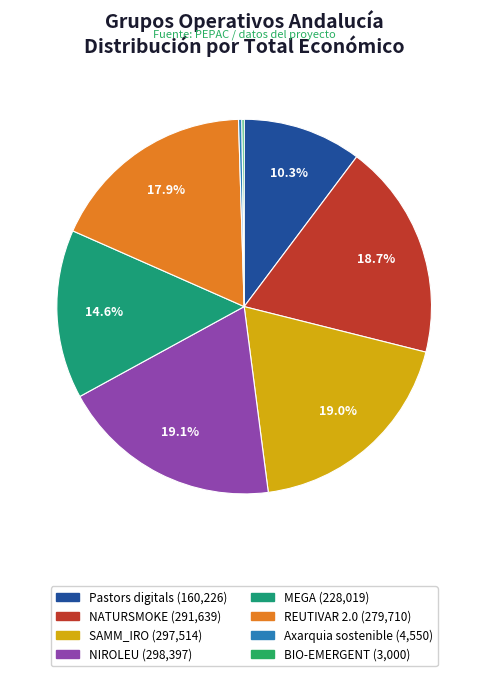

How many segments does this pie chart have?

8